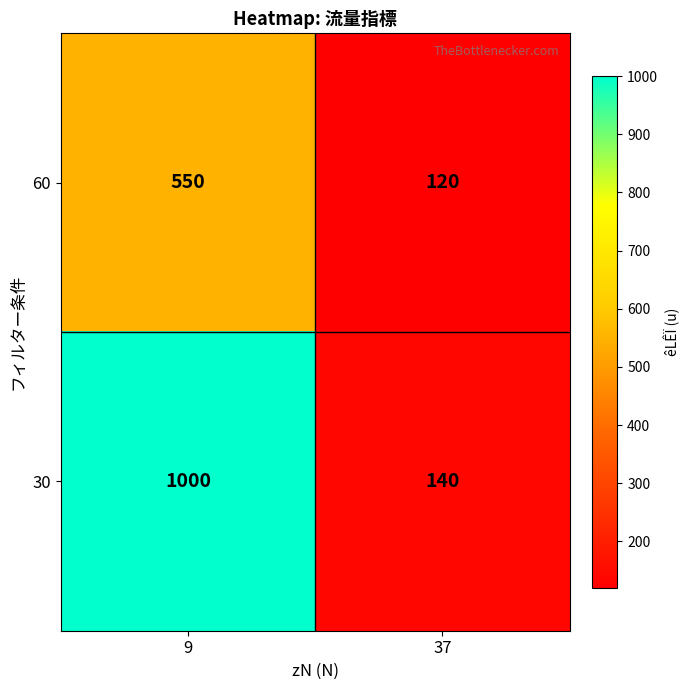

What is the sum of the 30 values at 9 and 37?

1140